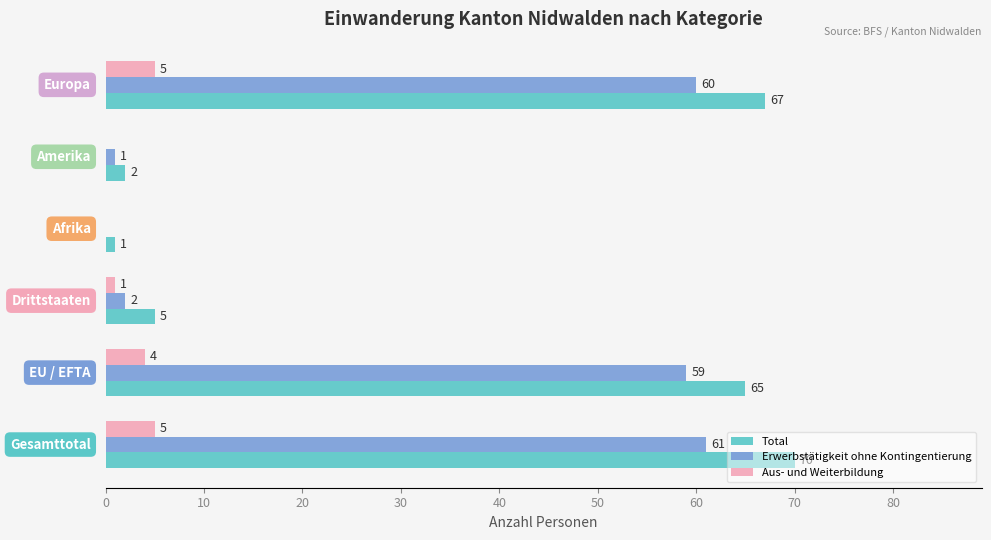

How many categories are shown in the chart?

6